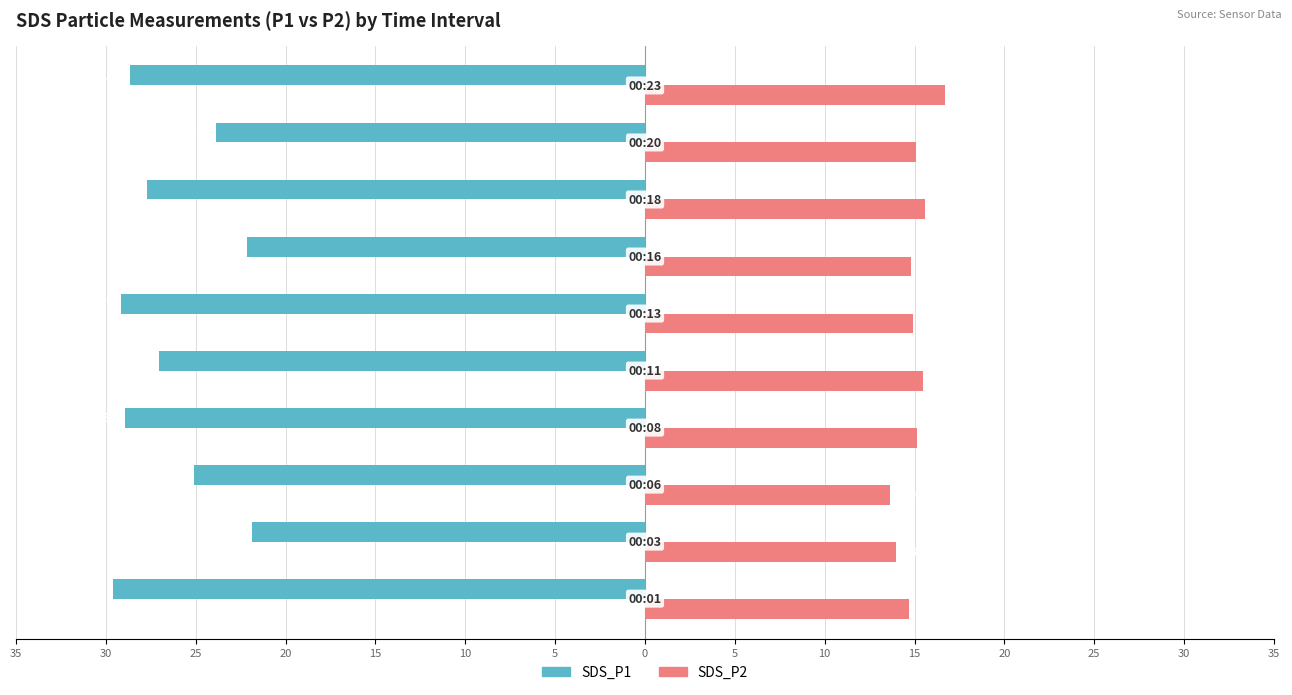

What are all the series names shown in the legend?

SDS_P1, SDS_P2